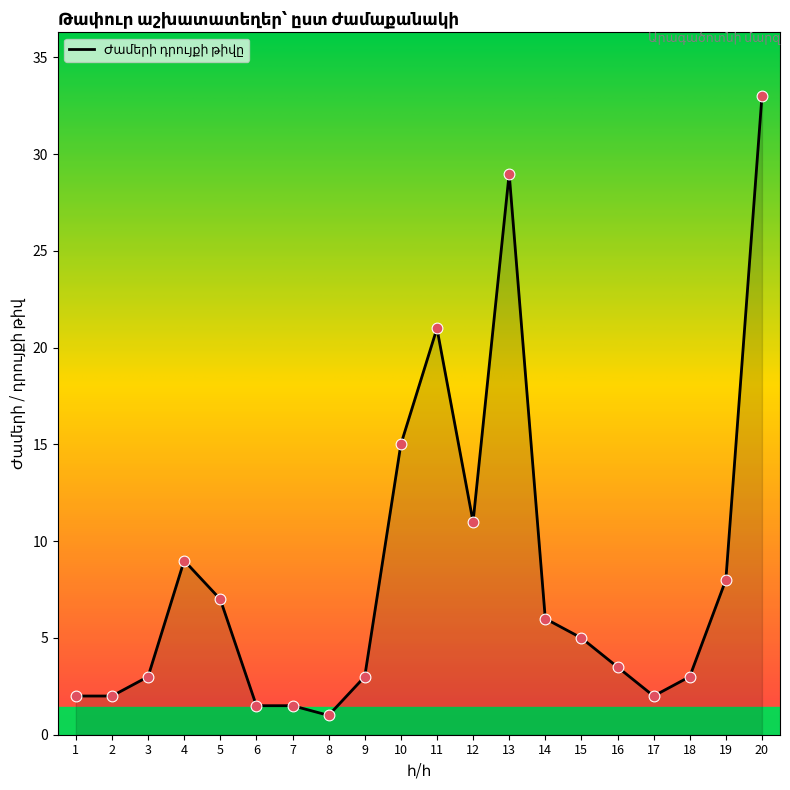

What is the change in value from 2 to 16?

+1.5